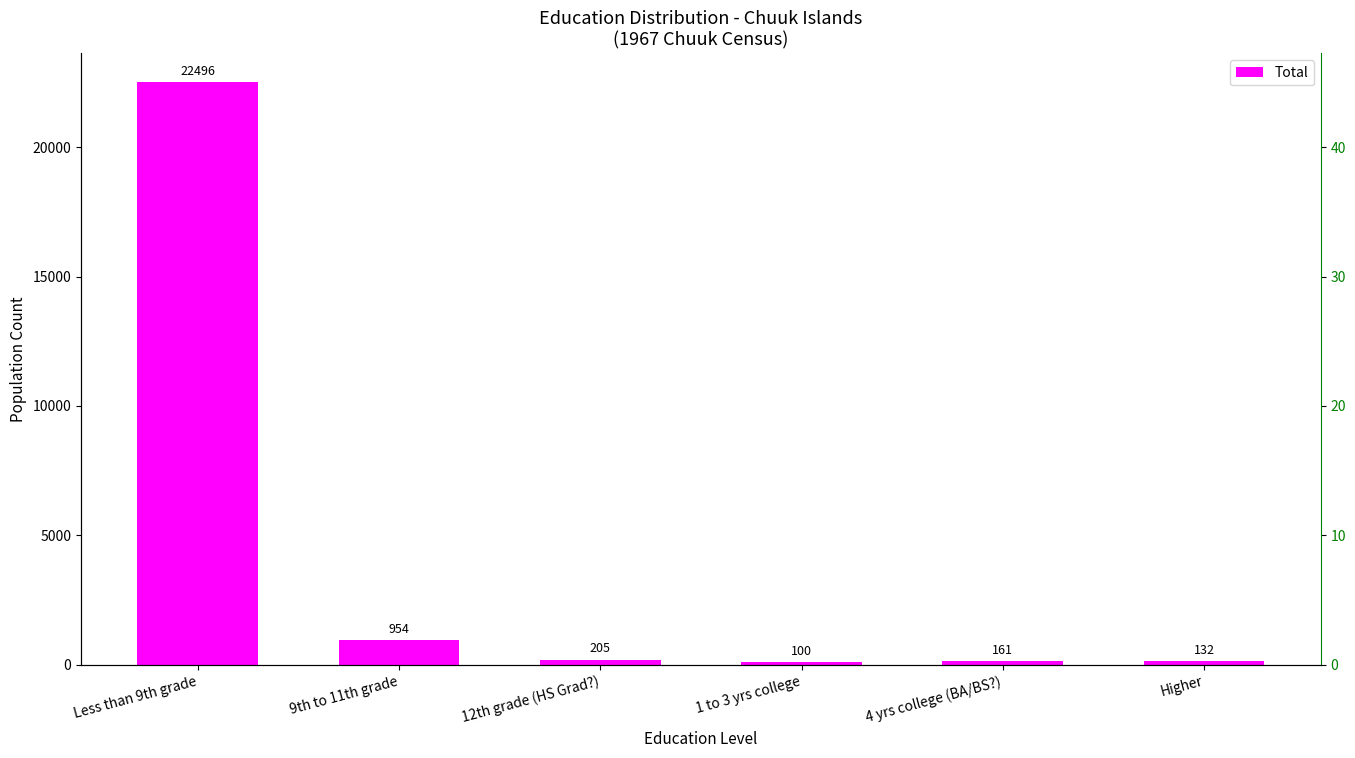

What is the difference between the maximum and minimum values?

22396